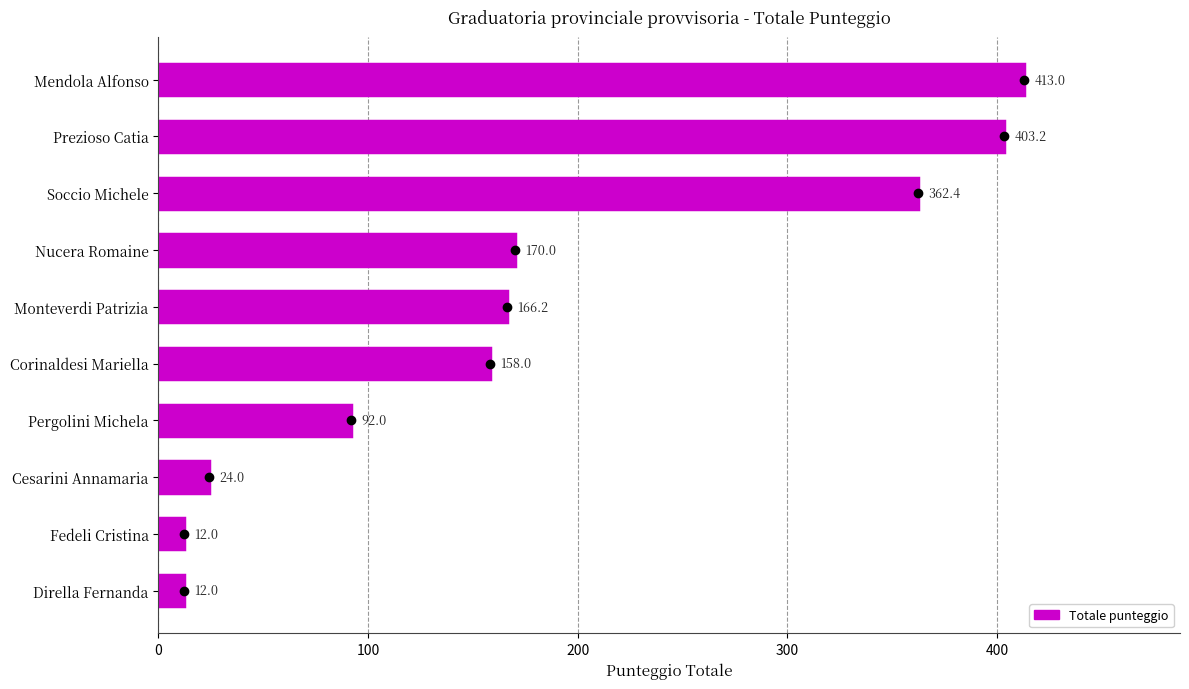

Reading top to bottom, what are all the values shown in this chart?

413.0	403.2	362.4	170.0	166.2	158.0	92.0	24.0	12.0	12.0